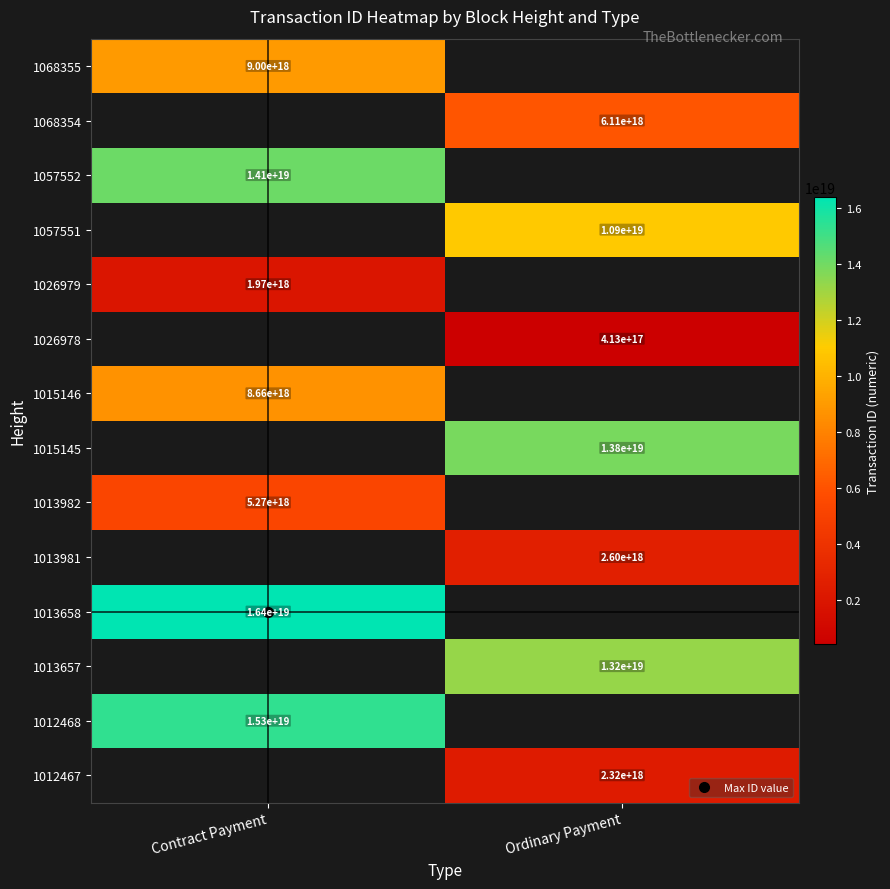

What is the maximum value shown in the chart?

16378916145659639808.0